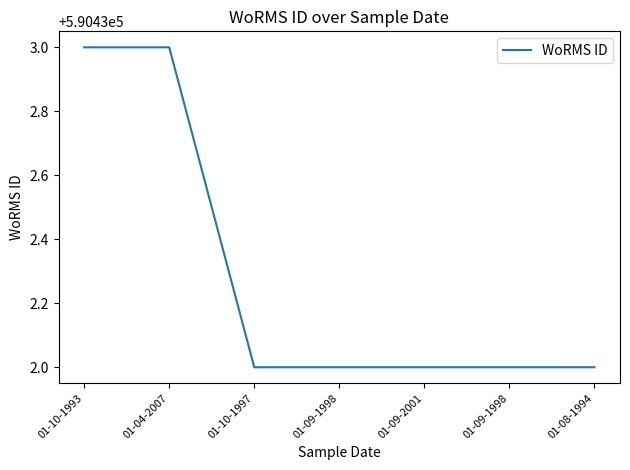

What is the difference between the second highest and minimum values?

1